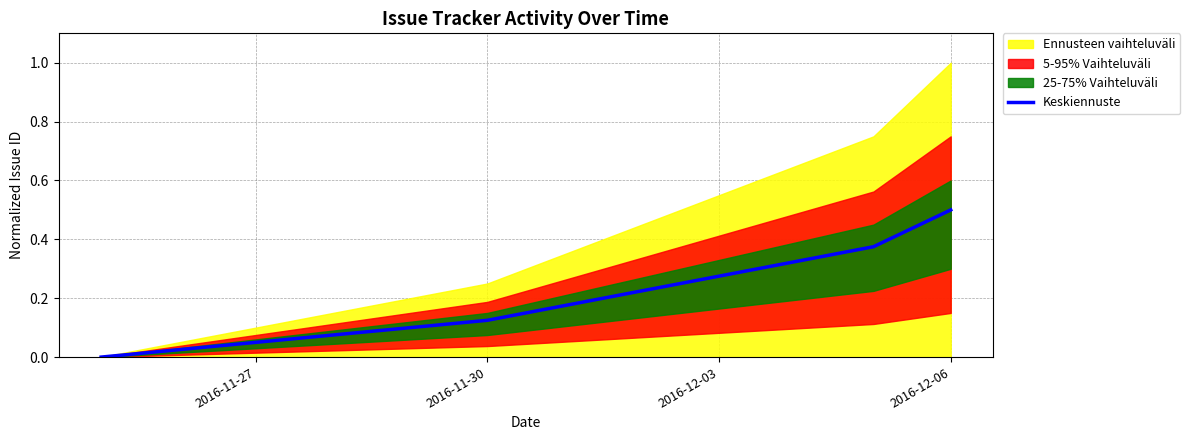

How many lines are shown in the chart?

1